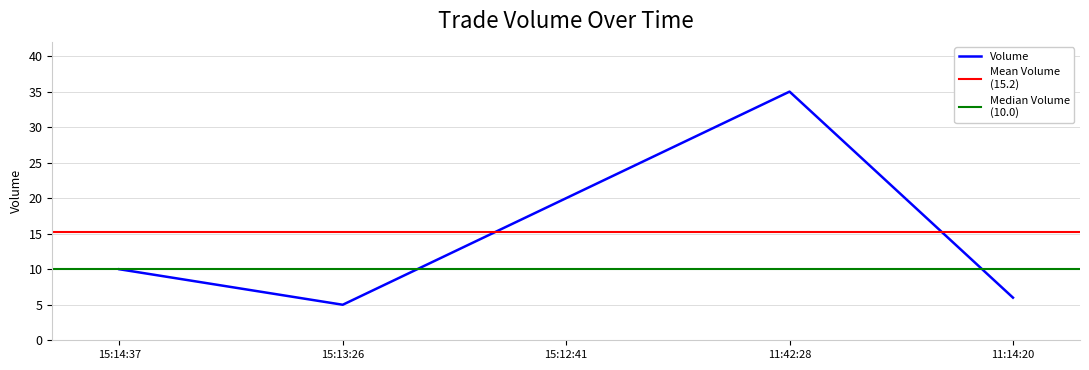

What is the change in value from 15:12:41 to 11:42:28?

+15